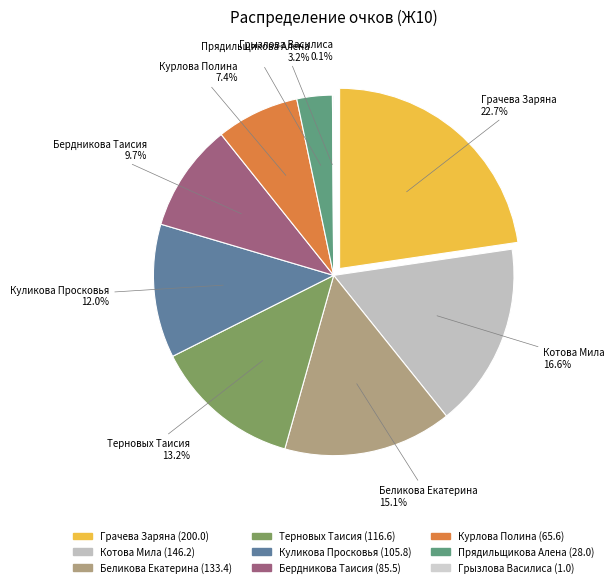

What is the largest slice in the pie chart?

Грачева Заряна